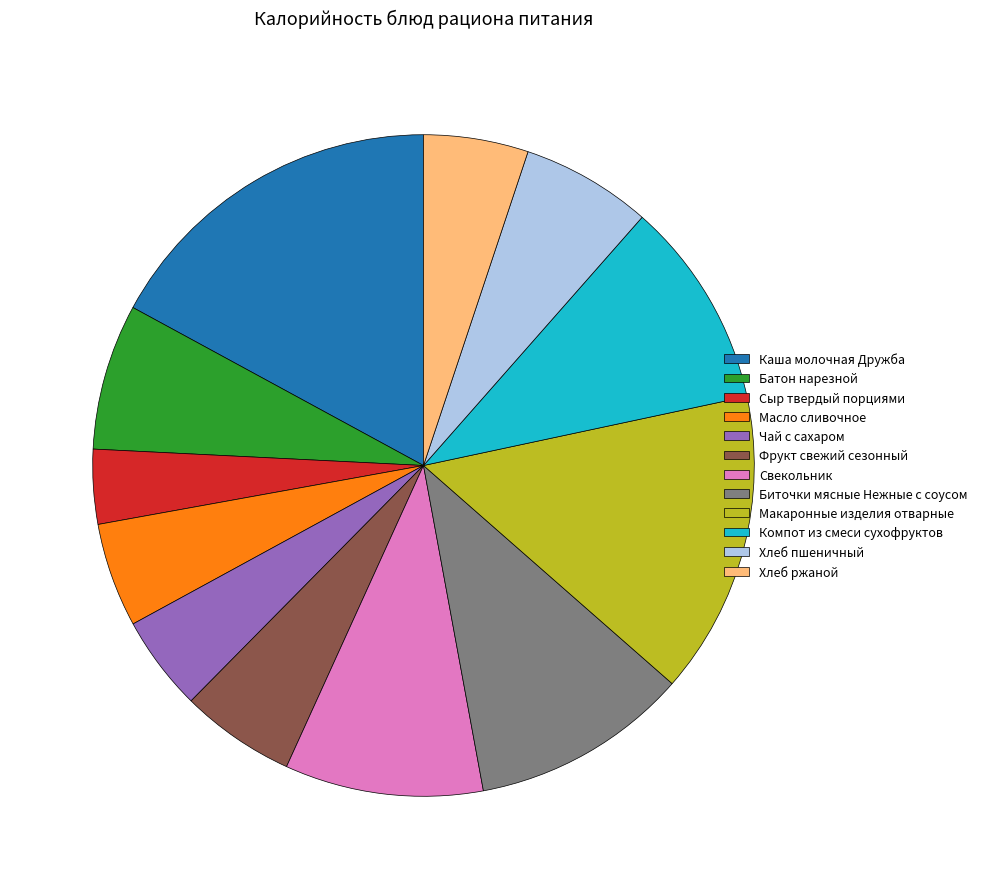

Which slice is the smallest?

Сыр твердый порциями